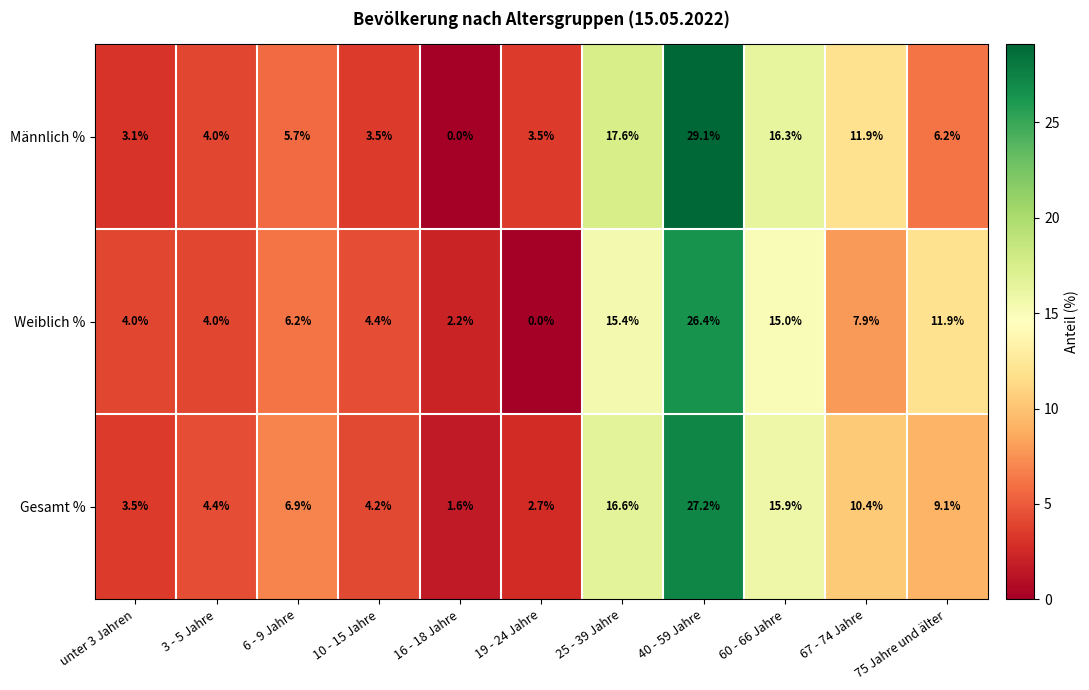

Rank the series at 25 - 39 Jahre from highest to lowest value.

Männlich %, Gesamt %, Weiblich %